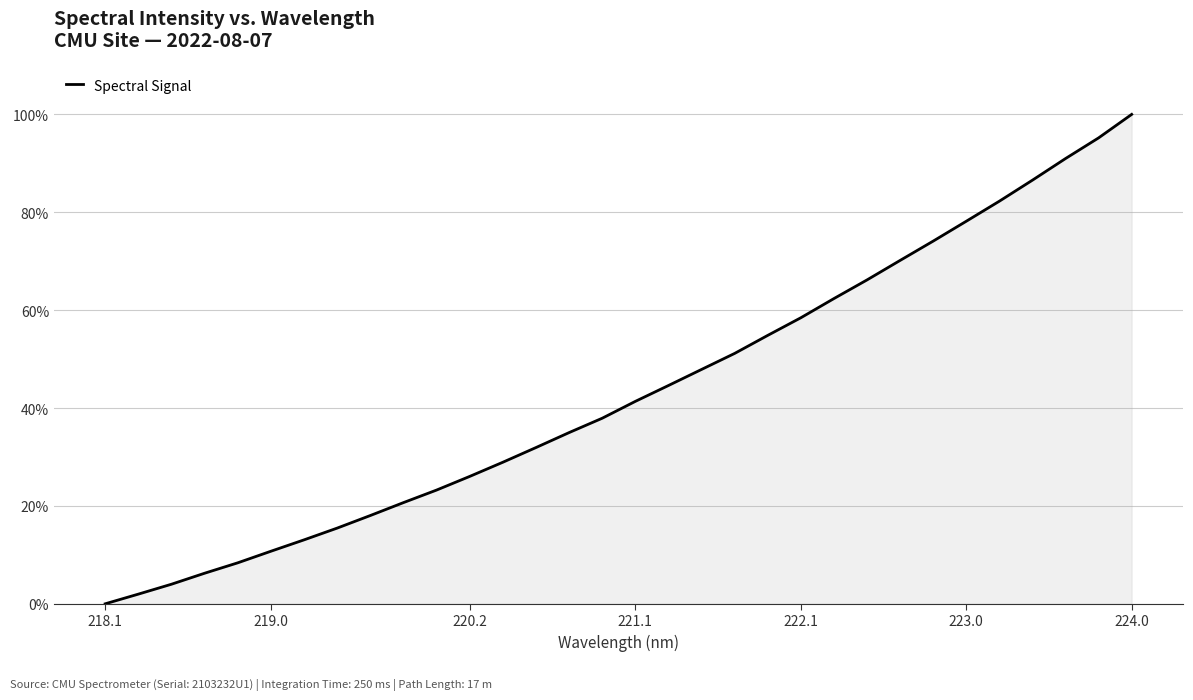

Count the number of values greater than 41.

16